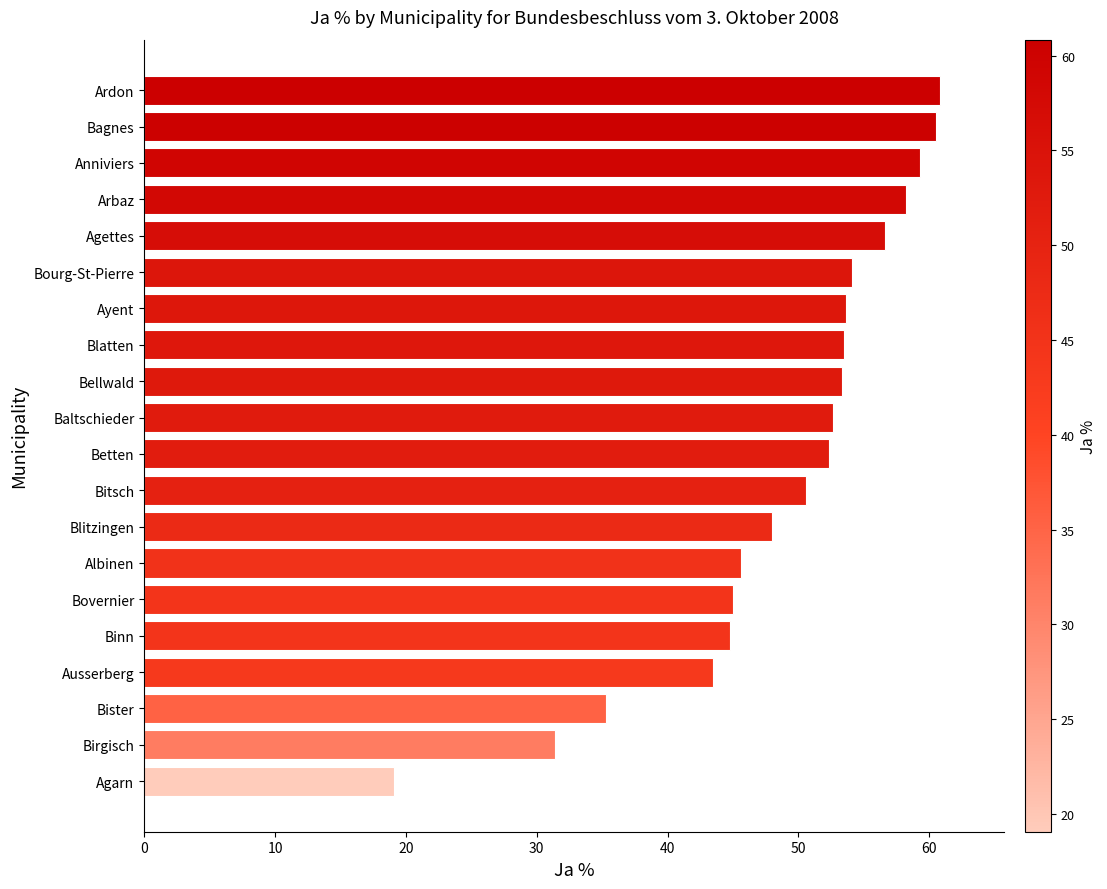

Read the value at Albinen.

45.6